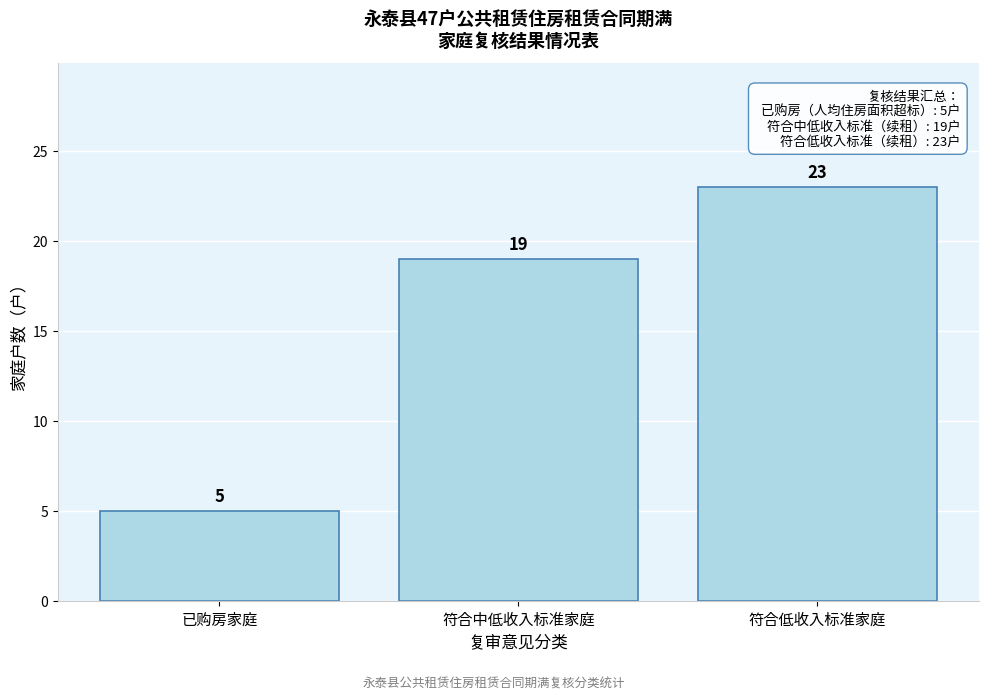

Reading left to right, extract all data points from this chart.

已购房家庭=5	符合中低收入标准家庭=19	符合低收入标准家庭=23